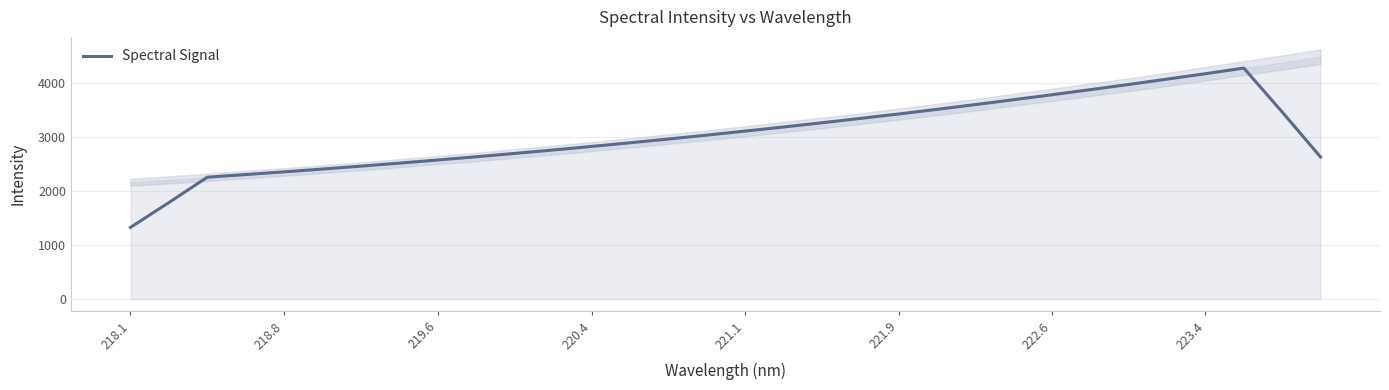

Is it true that Spectral Signal equals 3110.0 at 221.1?

True